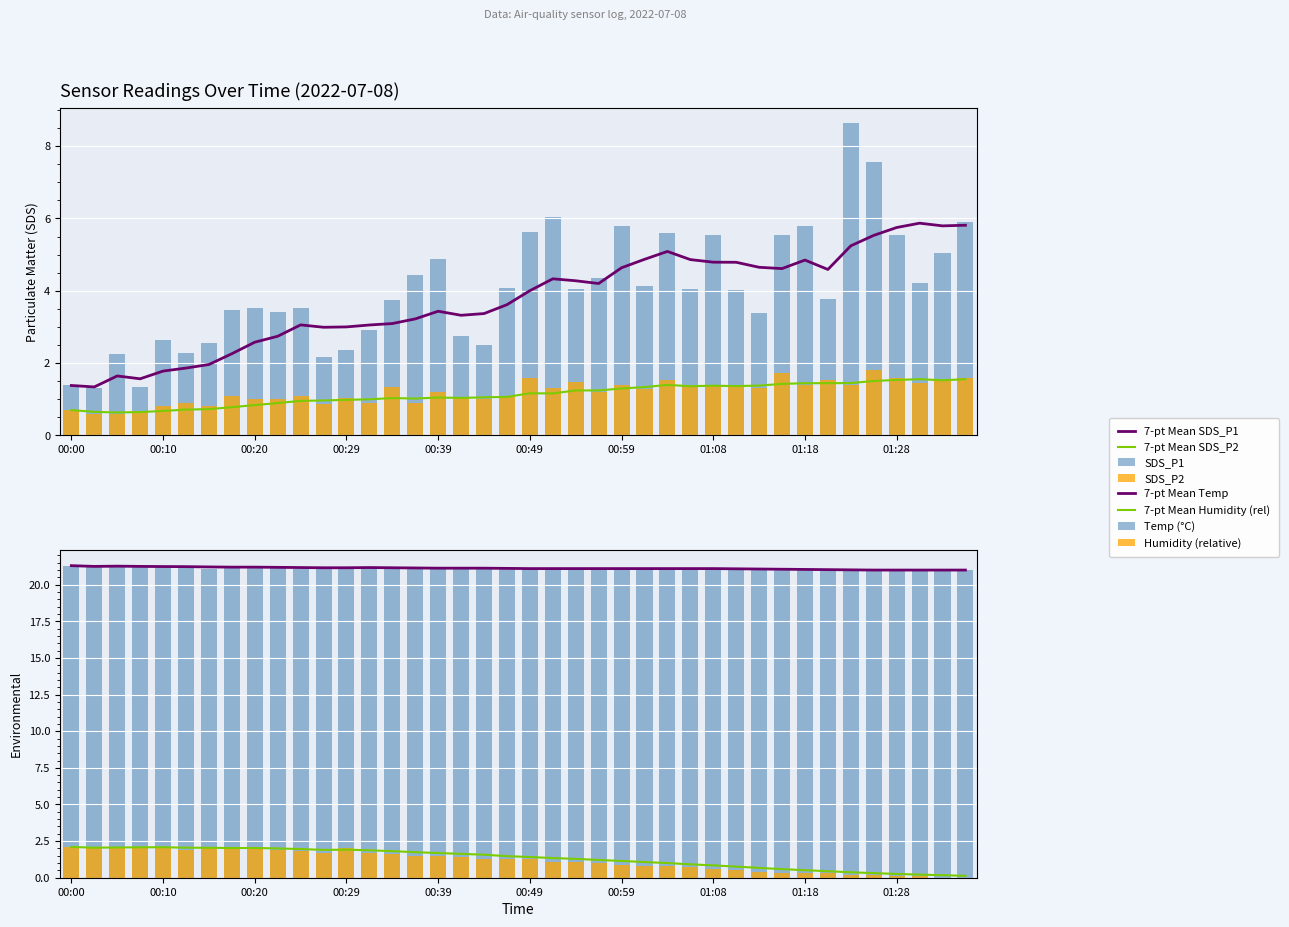

What is the average value of the SDS_P2 series?

1.2